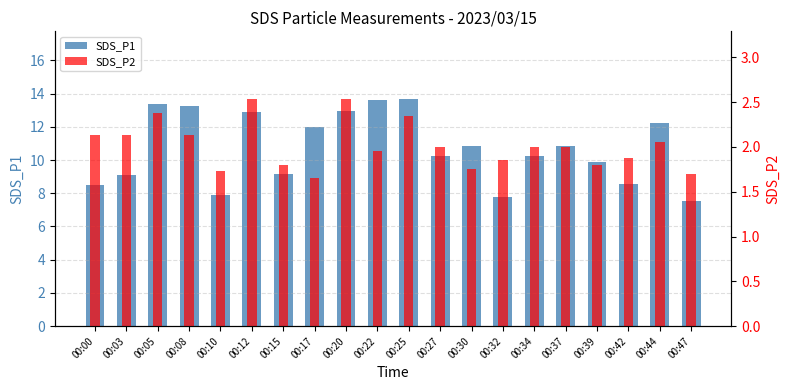

Reading left to right, list all the values displayed in this chart.

SDS_P1: 00:00=8.5	00:03=9.1	00:05=13.3	00:08=13.3	00:10=7.9	00:12=12.9	00:15=9.2	00:17=12.0	00:20=12.9	00:22=13.6	00:25=13.7	00:27=10.2	00:30=10.8	00:32=7.8	00:34=10.2	00:37=10.8	00:39=9.9	00:42=8.6	00:44=12.2	00:47=7.5
SDS_P2: 00:00=2.1	00:03=2.1	00:05=2.4	00:08=2.1	00:10=1.7	00:12=2.5	00:15=1.8	00:17=1.6	00:20=2.5	00:22=1.9	00:25=2.4	00:27=2.0	00:30=1.8	00:32=1.9	00:34=2.0	00:37=2.0	00:39=1.8	00:42=1.9	00:44=2.0	00:47=1.7